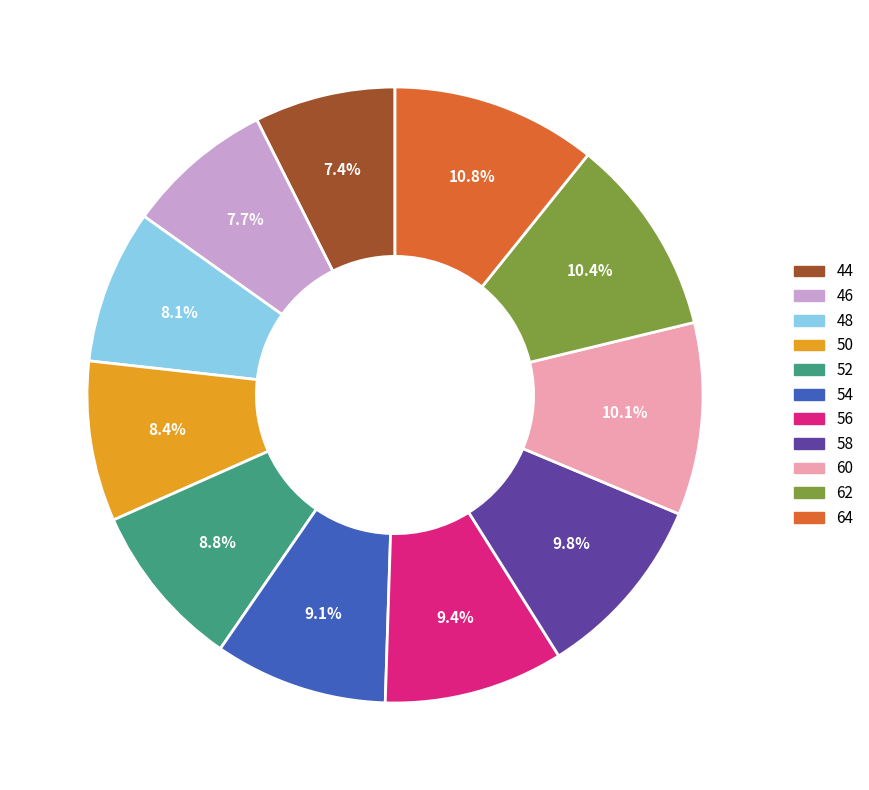

Is 46 the majority of the pie?

No